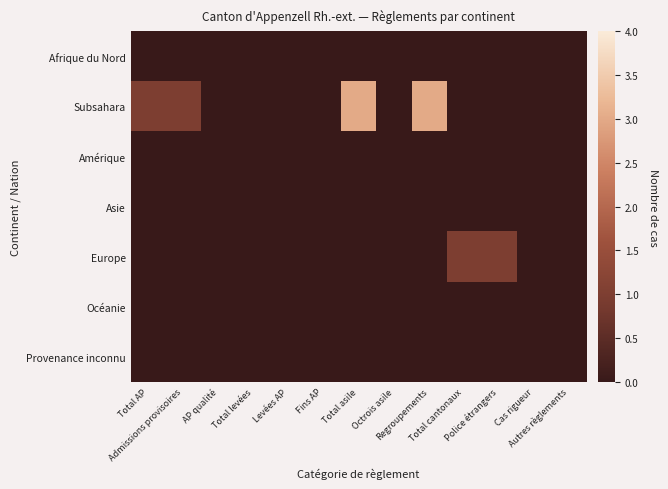

Which label corresponds to the smallest value in the chart?

Total AP